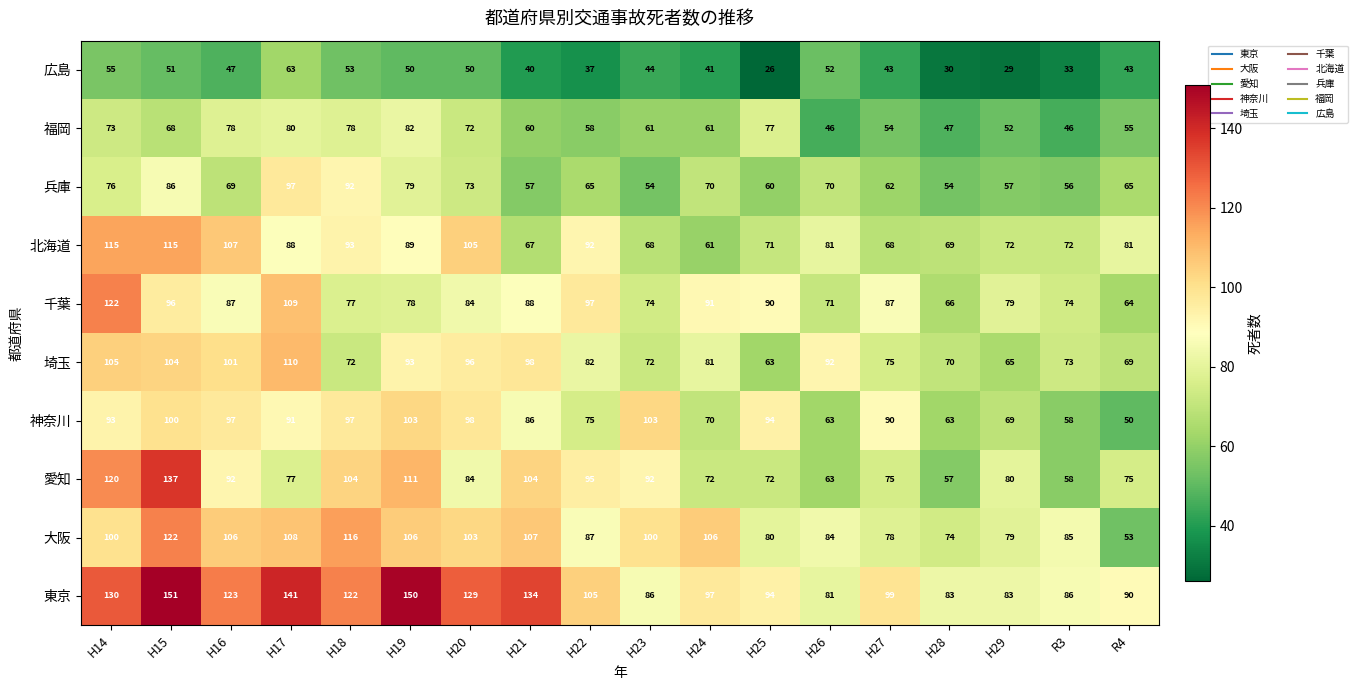

Rank the series at H28 from highest to lowest value.

東京, 大阪, 埼玉, 北海道, 千葉, 神奈川, 愛知, 兵庫, 福岡, 広島